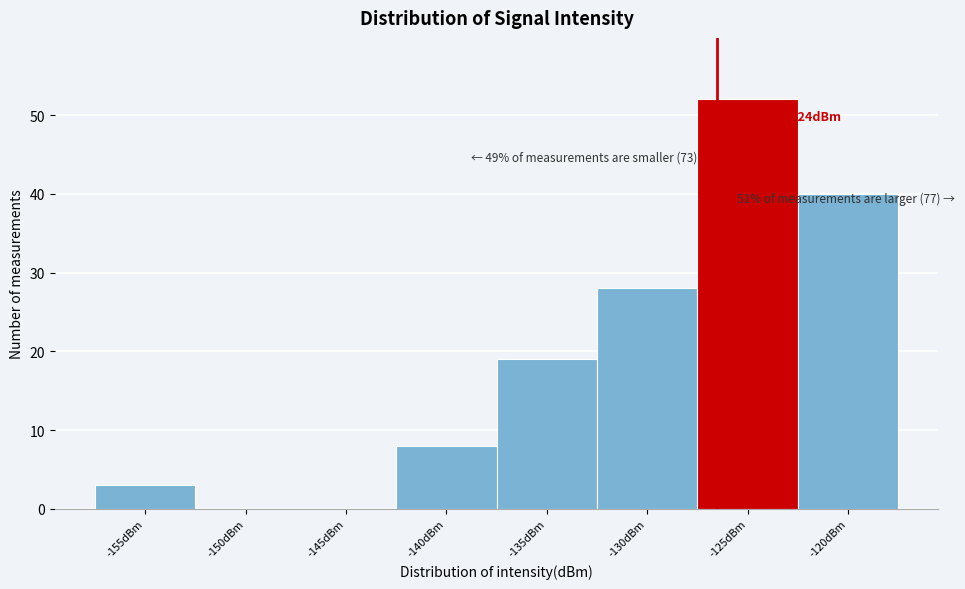

Reading right to left, list all the values displayed in this chart.

-120dBm=40	-125dBm=52	-130dBm=28	-135dBm=19	-140dBm=8	-145dBm=0	-150dBm=0	-155dBm=3